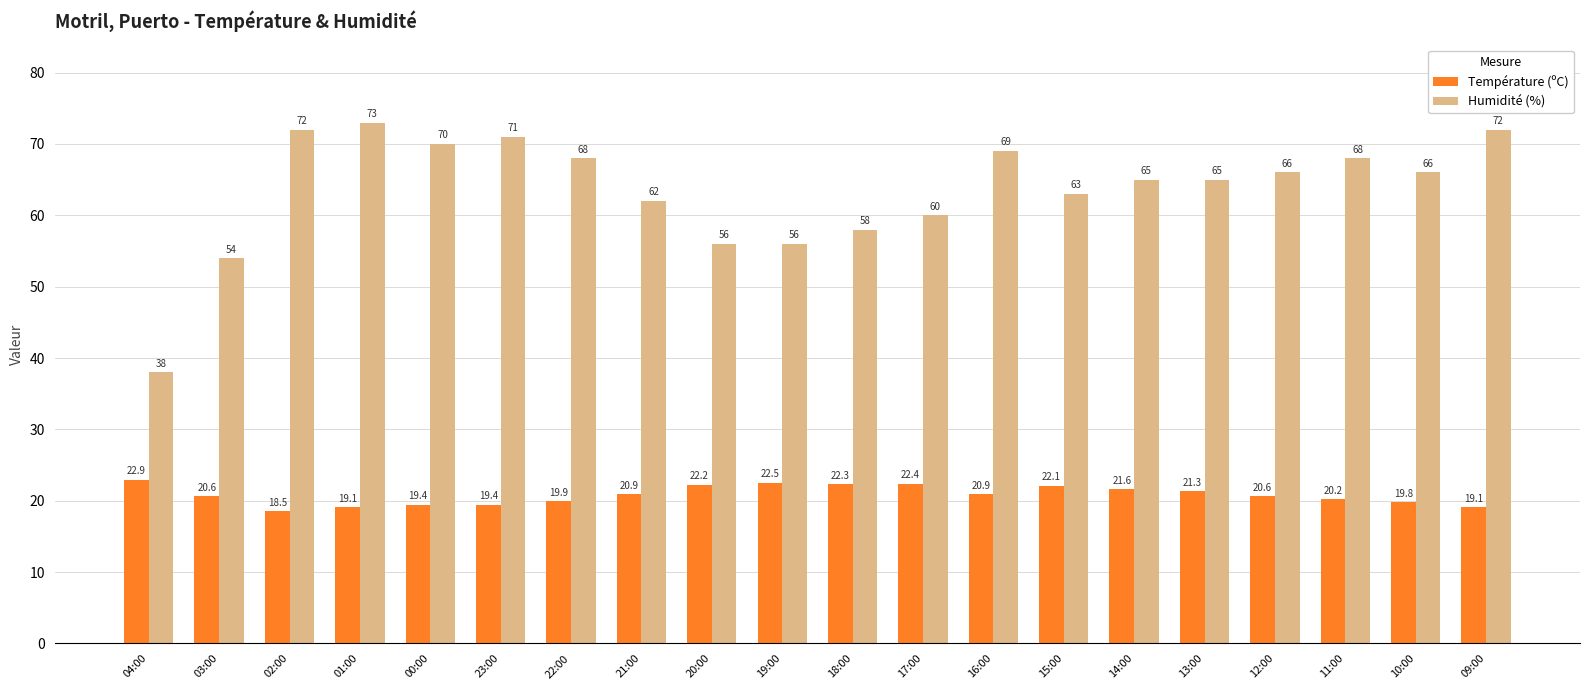

At which label does Humidité (%) first exceed 66?

02:00